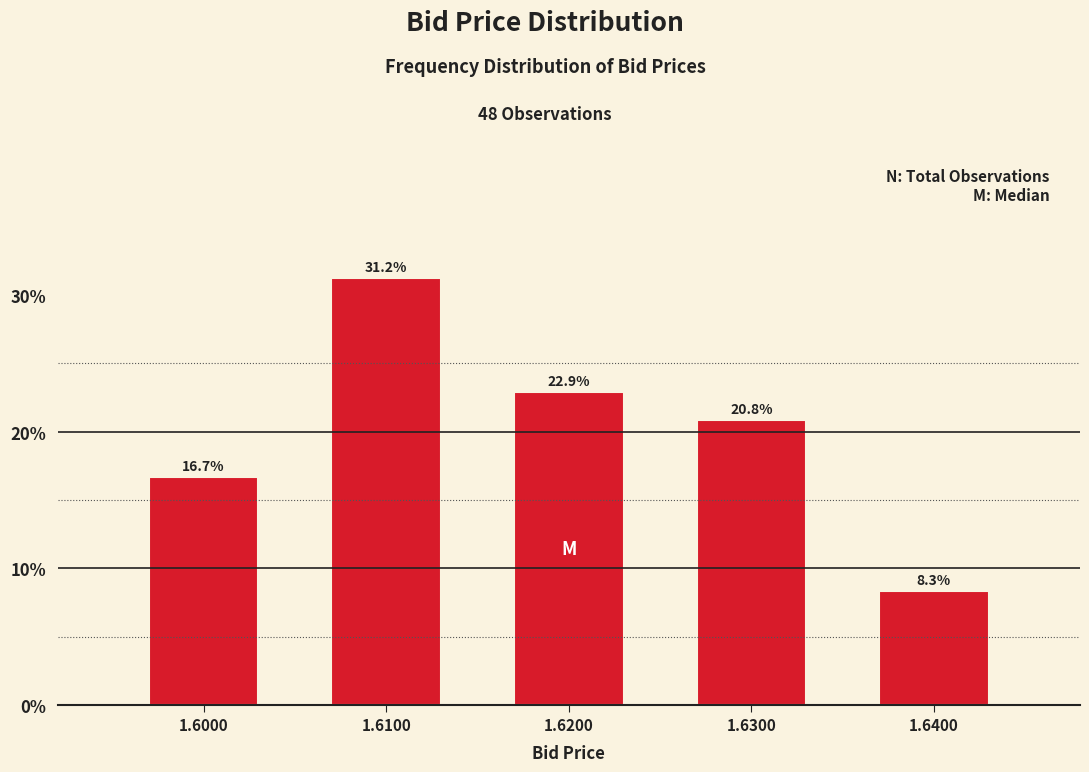

What is the value of the 3rd bar from the left?

22.9